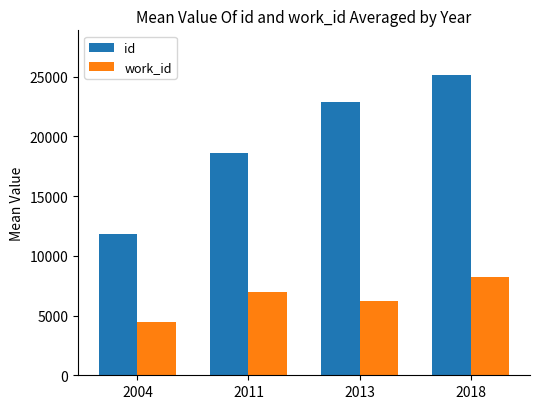

Rank the categories by work_id value from lowest to highest.

2004, 2013, 2011, 2018